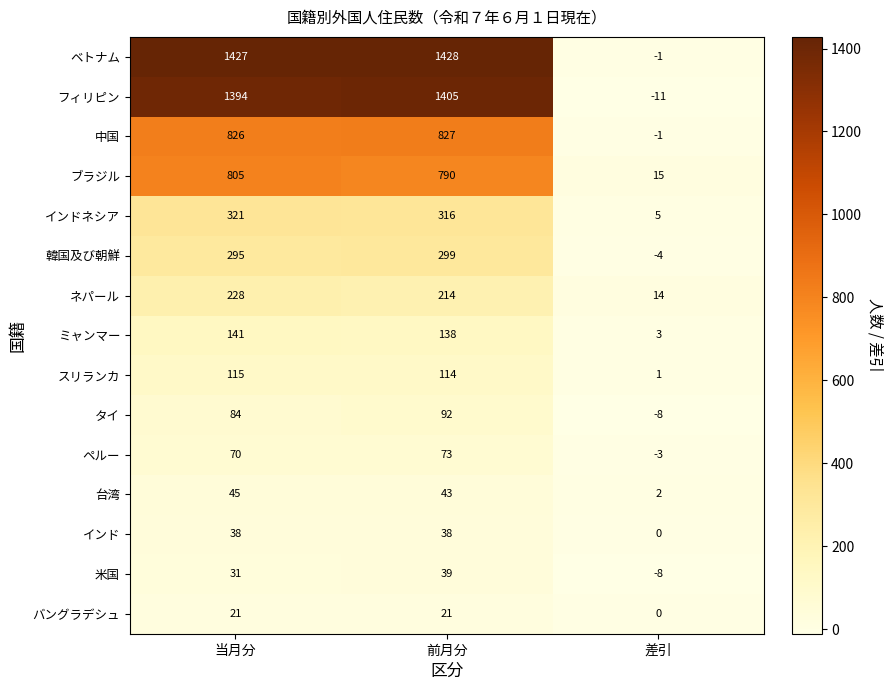

Which series has the largest range (max minus min)?

ベトナム